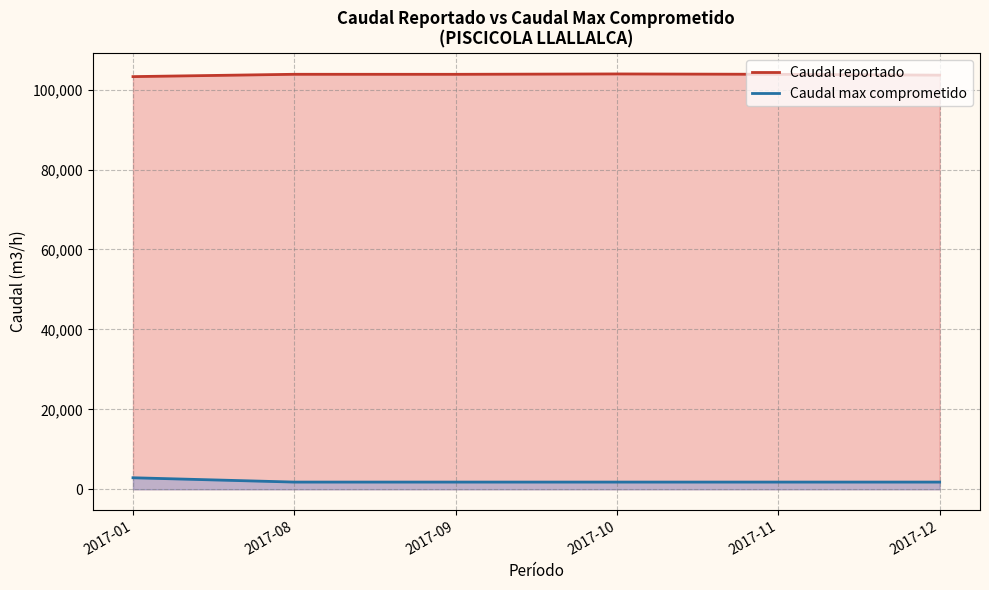

Reading left to right, list all the values displayed in this chart.

Caudal reportado: 103248	103248	103507	104285	104285	104285	104803	103248	104544	103853
Caudal max comprometido: 2880	2880	1800	1800	1800	1800	1800	1800	1800	1800